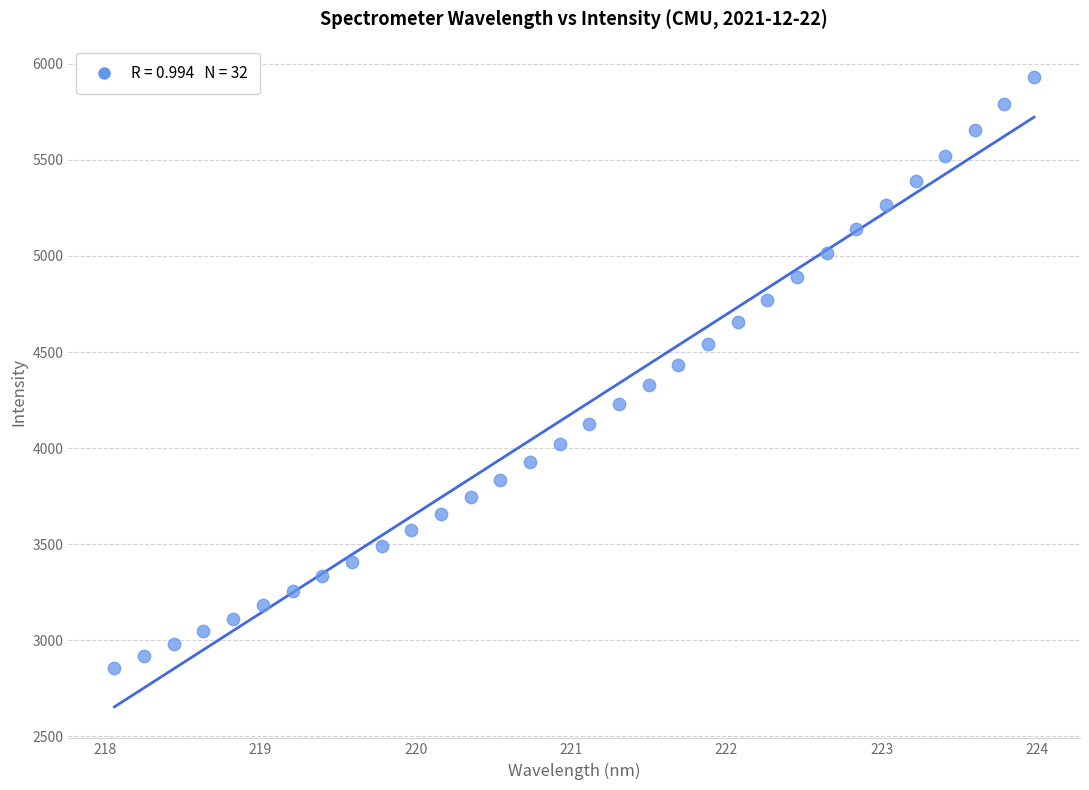

What is the range of Y values (max minus min)?

3075.5